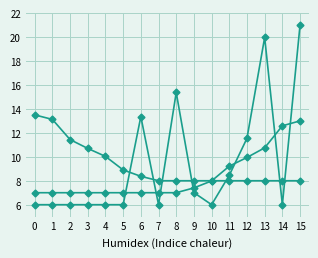

How many categories are shown in the chart?

16